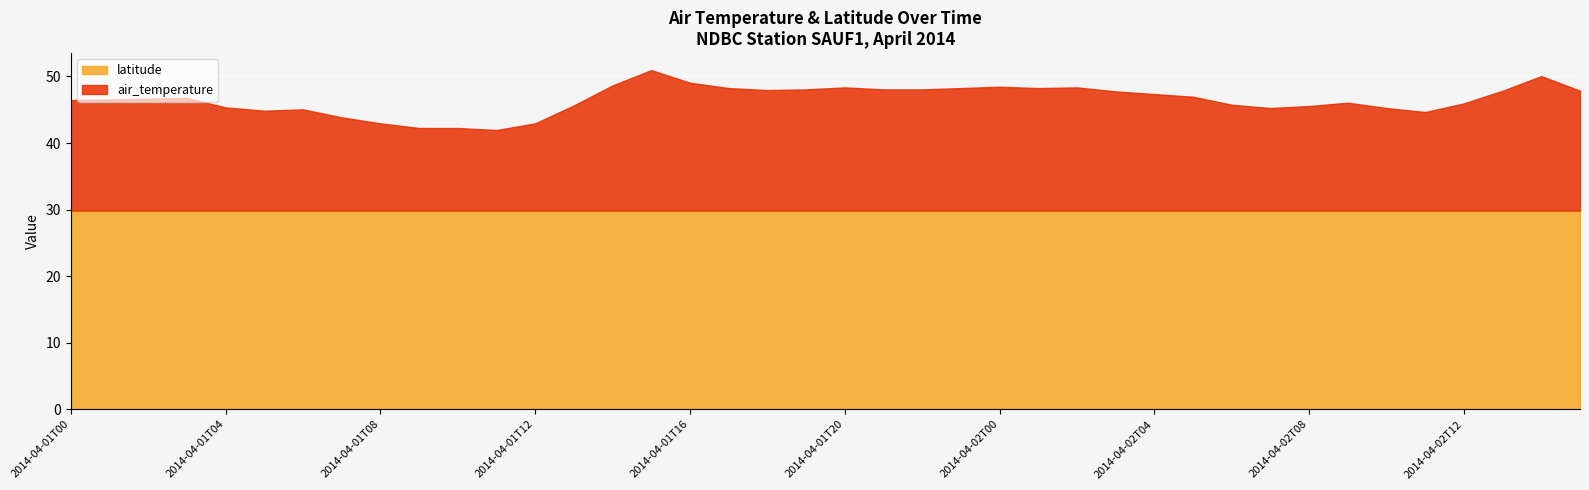

True or false: latitude has a value of 10.7 at 2014-04-01T19.

False